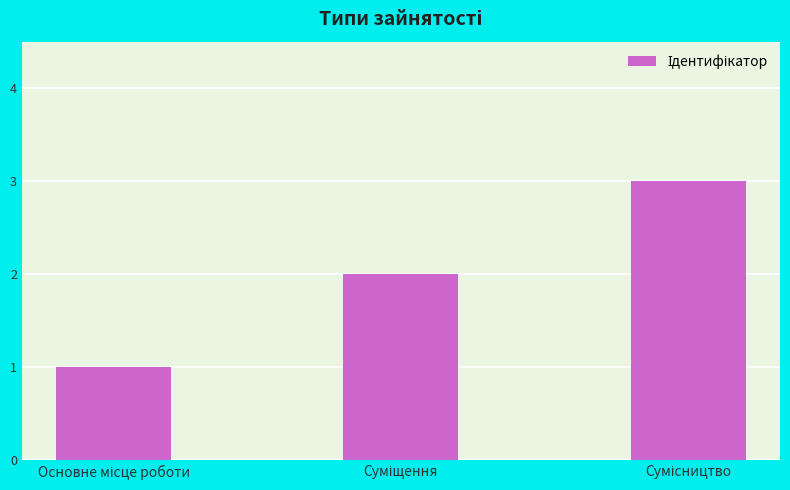

How many bars are there in total?

3